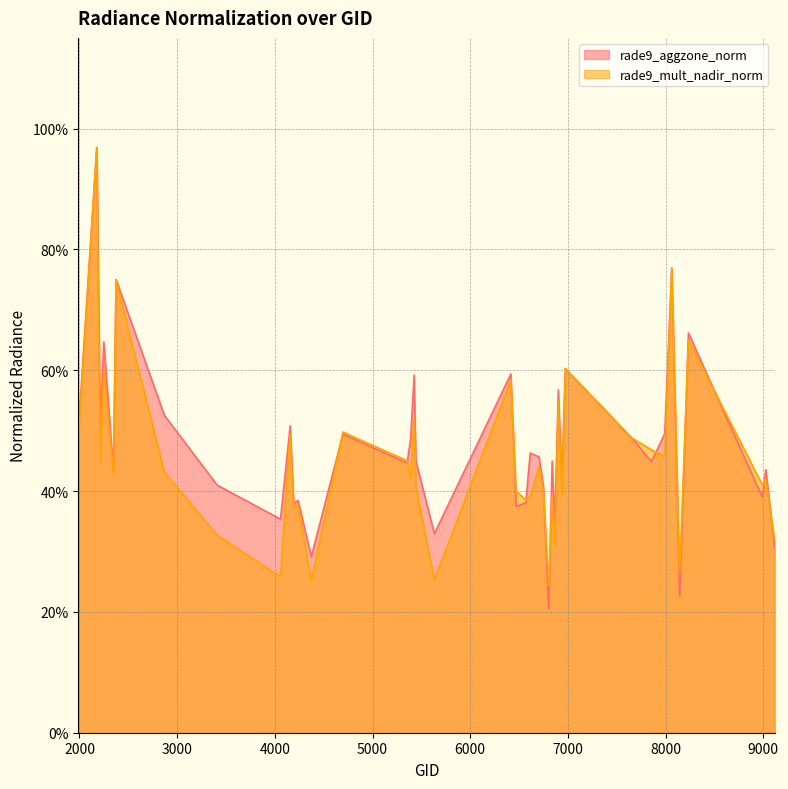

At 2375, list the series in order from largest to smallest.

rade9_aggzone_norm, rade9_mult_nadir_norm